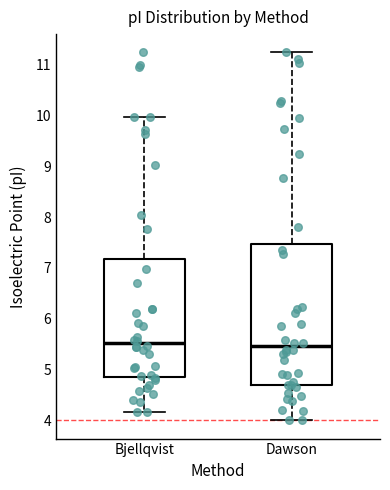

Reading left to right, read every box against the y-axis: the position of its median line, the range the box covers, and the ends of its whiskers. The values are not printed on the chart, so give them approximately, as read against the axis.

Bjellqvist: median 5.5, box 4.9 to 7.2, whiskers 4.2 to 10.0
Dawson: median 5.5, box 4.7 to 7.5, whiskers 4.0 to 11.2